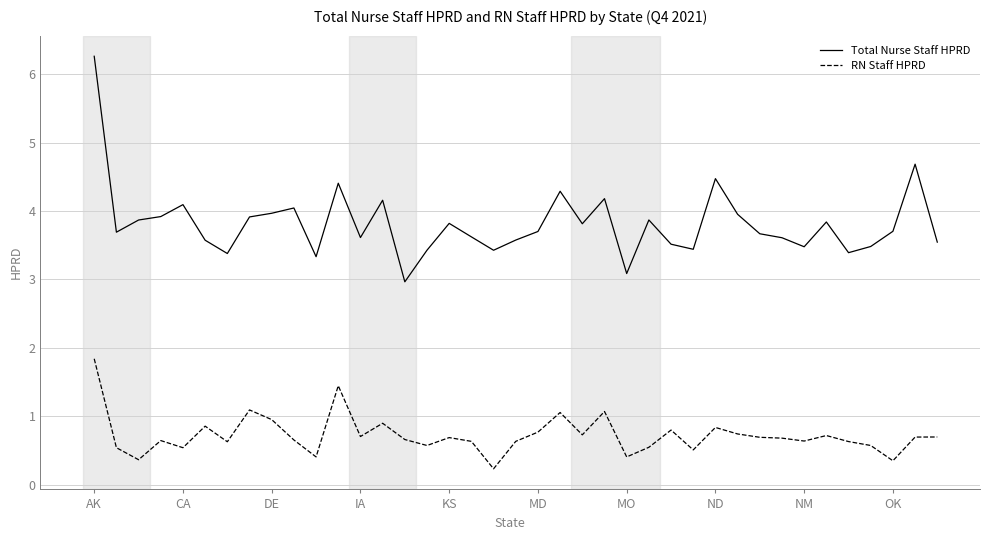

Rank the series by their average value, from lowest to highest.

RN Staff HPRD, Total Nurse Staff HPRD